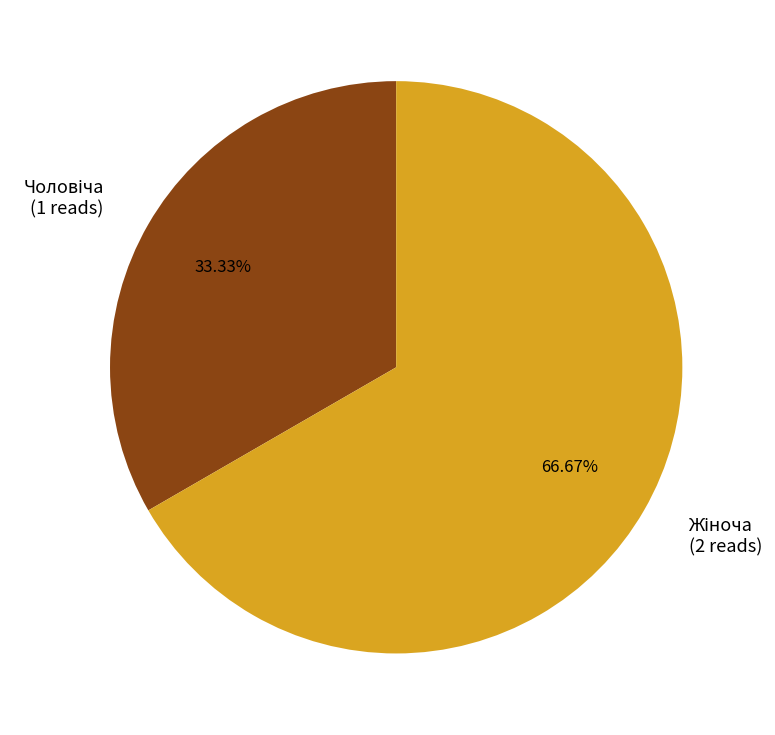

Is there a majority slice in this chart?

Yes